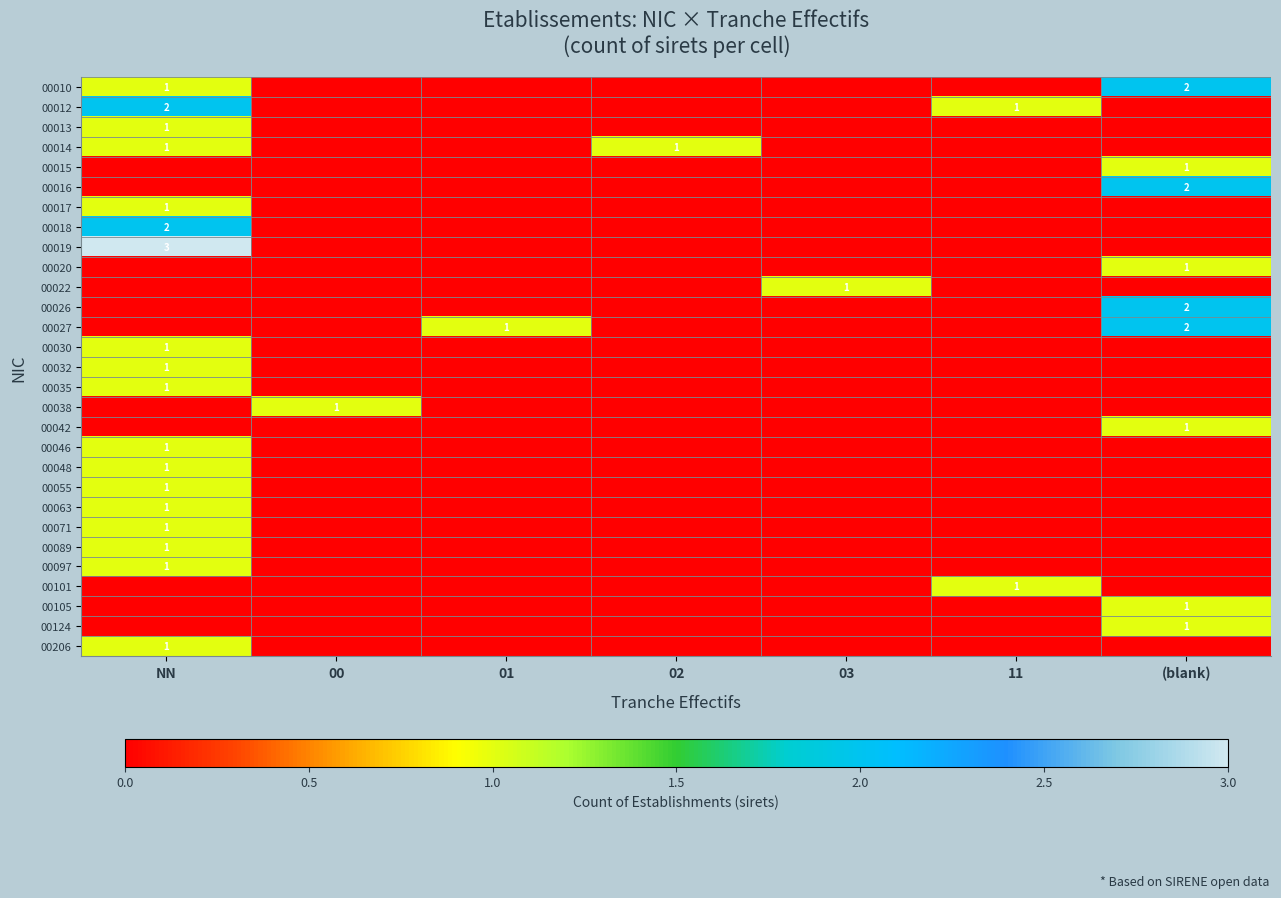

The value of 00055 at NN is 1. True or false?

True